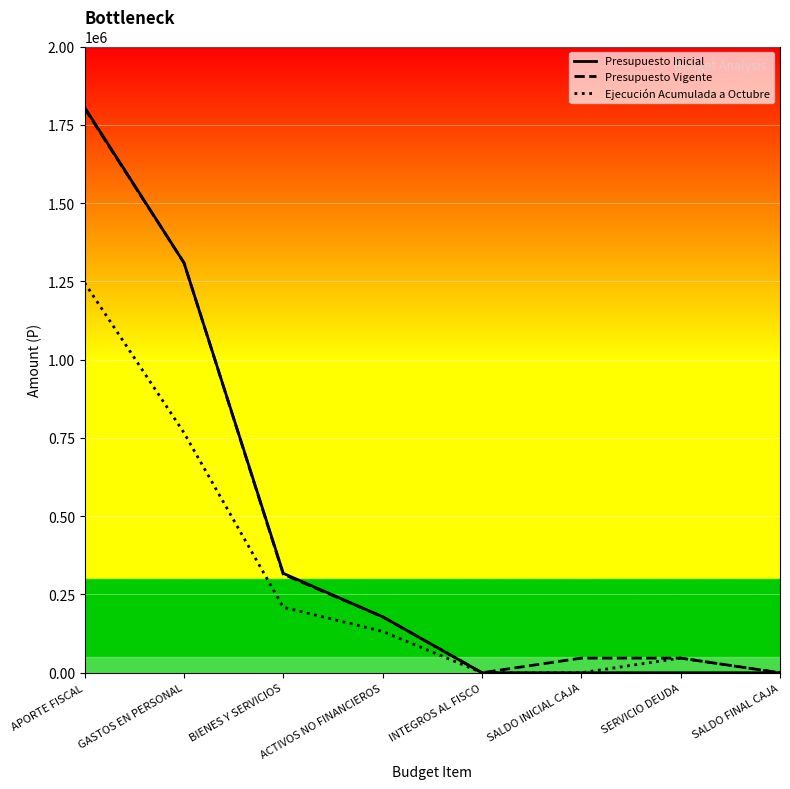

What is the average value of the Ejecución Acumulada a Octubre series?

299964